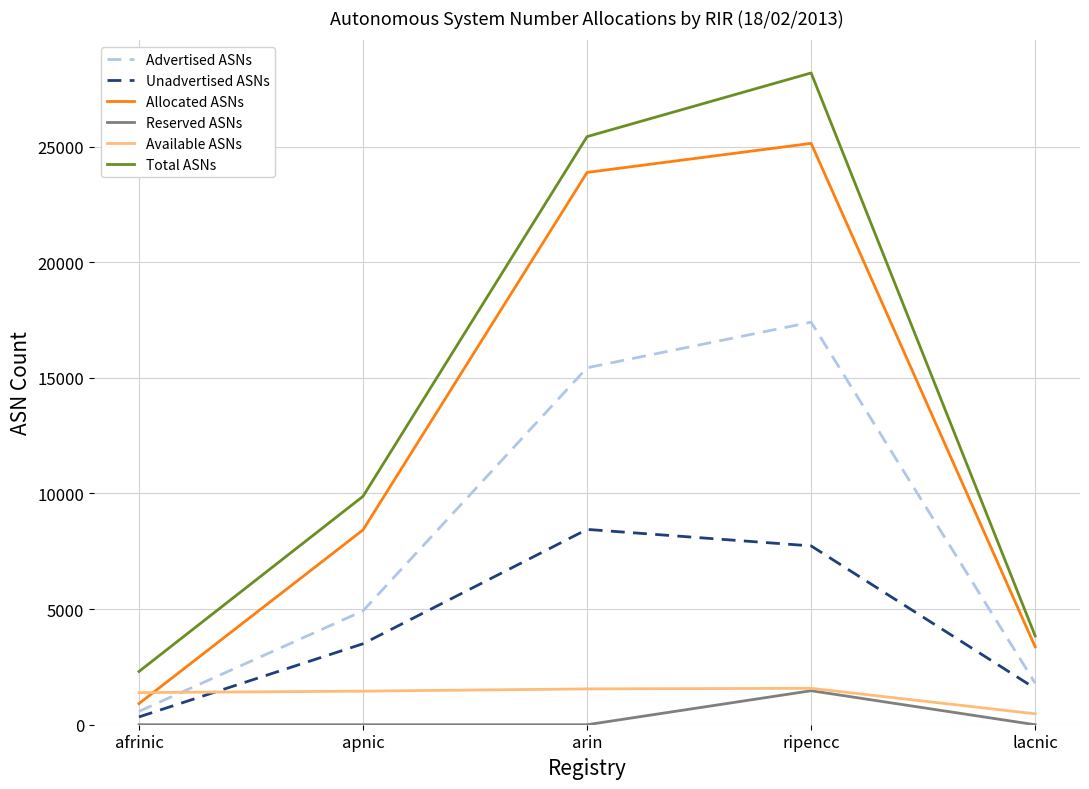

What is the difference between the highest and lowest values at ripencc?

26713